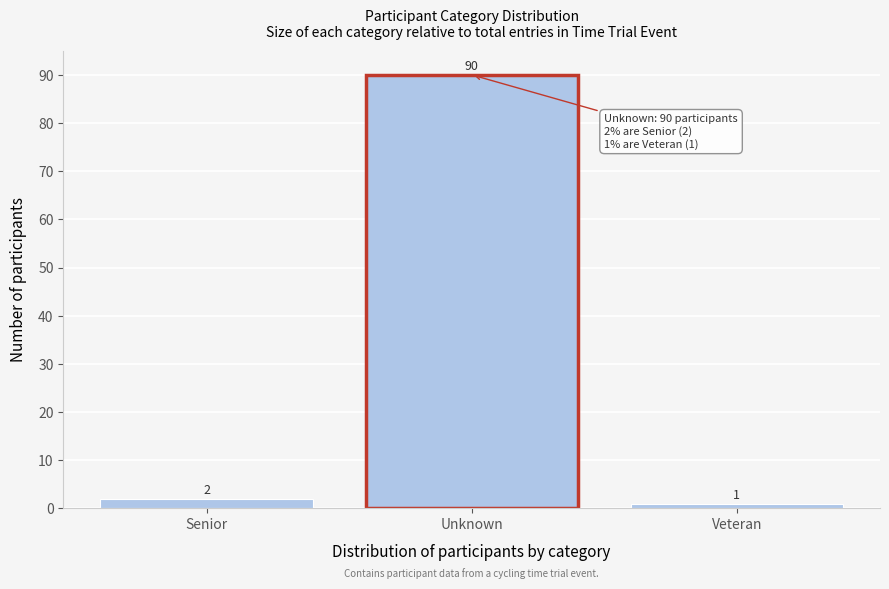

Reading left to right, transcribe all the data shown in this chart.

Senior=2	Unknown=90	Veteran=1